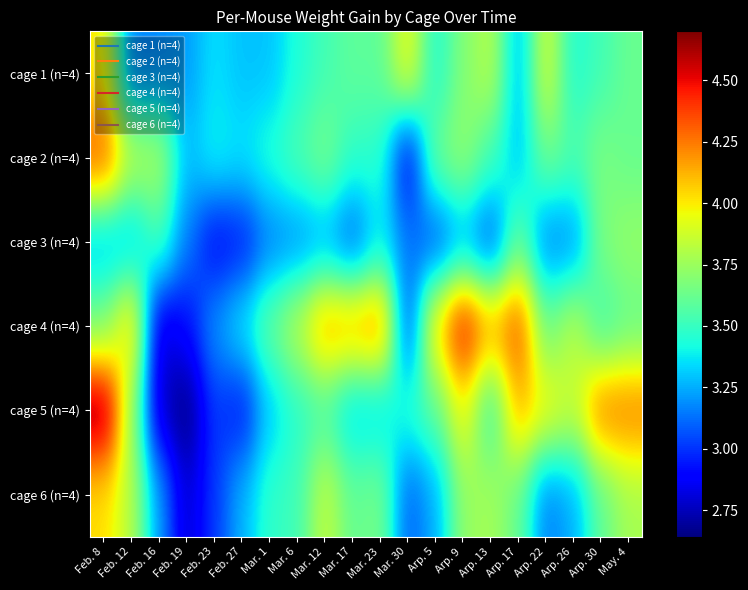

Which label corresponds to the largest value in the chart?

Feb. 8